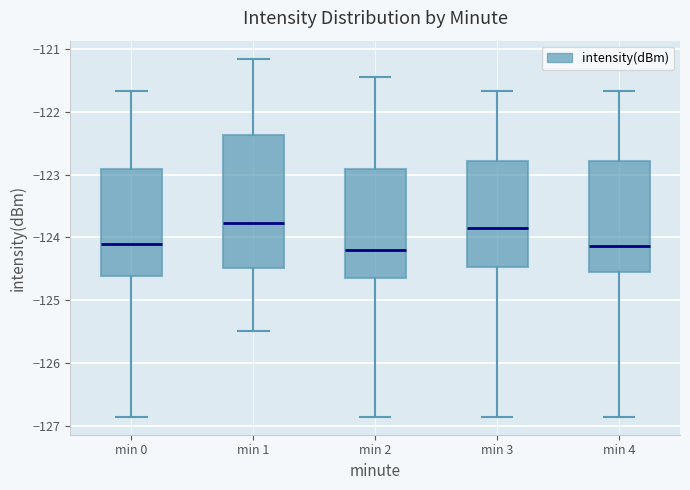

Where does the median line of the box for min 0 sit on the y-axis? The values are not printed on the chart, so give them approximately, as read against the axis.

-124.1